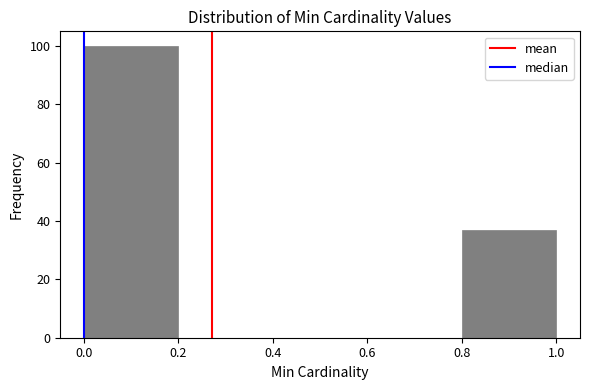

Over which range of the x-axis is the bar tallest?

0.0 to 0.2